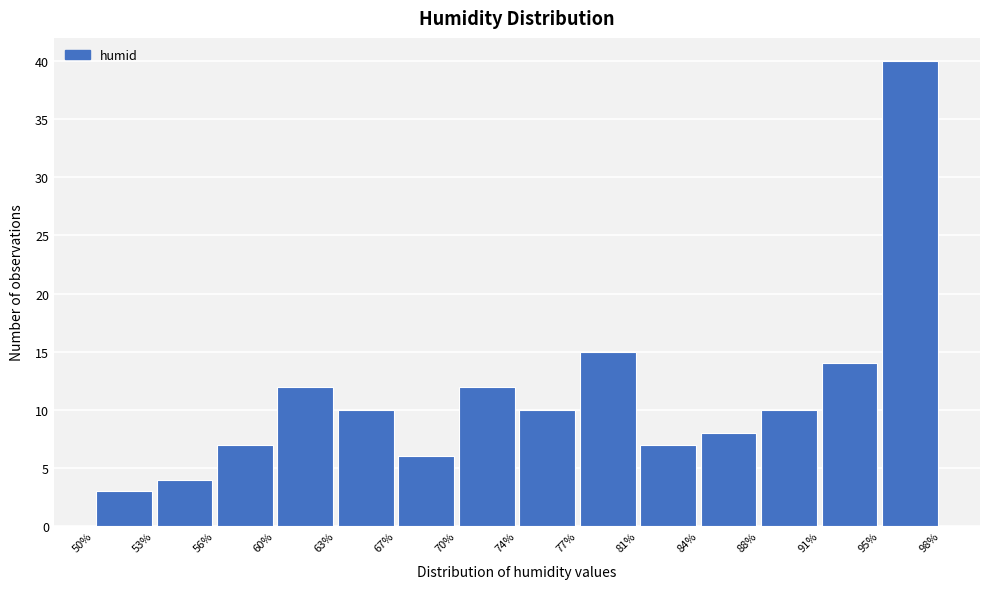

Reading left to right, list every bar in this chart as the range it spans on the x-axis followed by its height. The values are not printed on the chart, so give them approximately, as read against the axis.

50% to 53%: 3
53% to 56%: 4
56% to 60%: 7
60% to 63%: 12
63% to 67%: 10
67% to 70%: 6
70% to 74%: 12
74% to 77%: 10
77% to 81%: 15
81% to 84%: 7
84% to 88%: 8
88% to 91%: 10
91% to 95%: 14
95% to 98%: 40